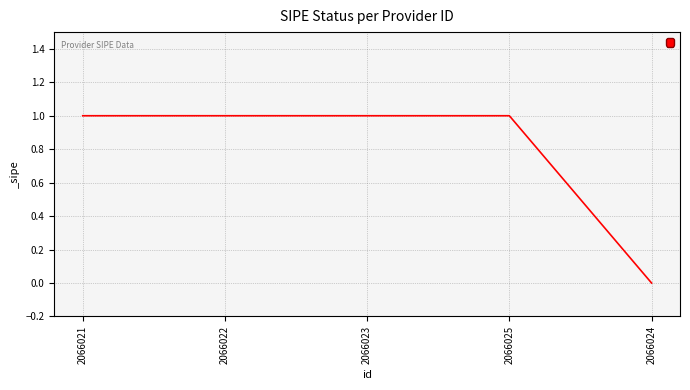

What is the sum of the values at 2066024 and 2066023?

1